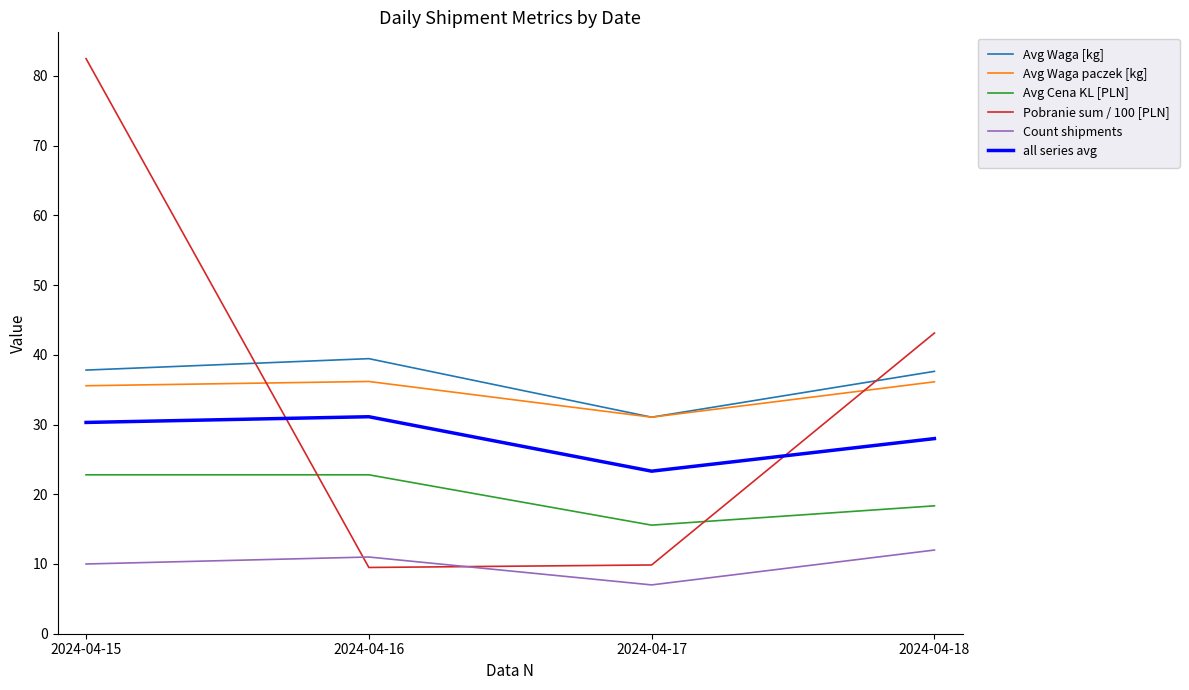

What is the difference between the maximum and minimum values in the Avg Cena KL [PLN] series?

7.2